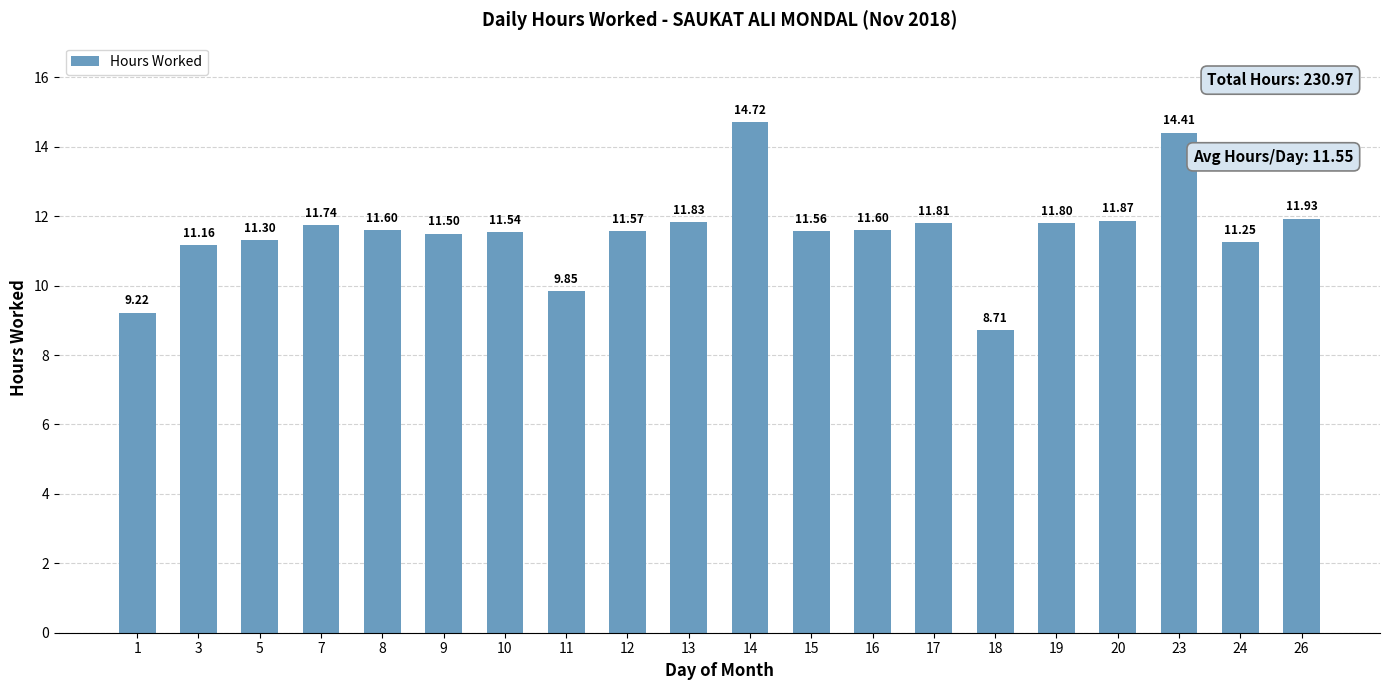

What is the change in value from 1 to 16?

+2.4